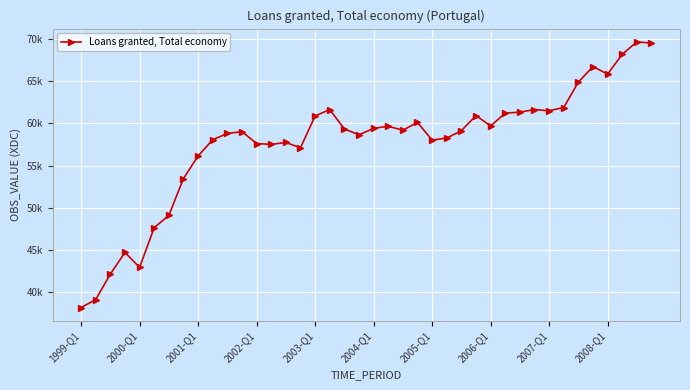

Does the chart have visible grid lines?

Yes